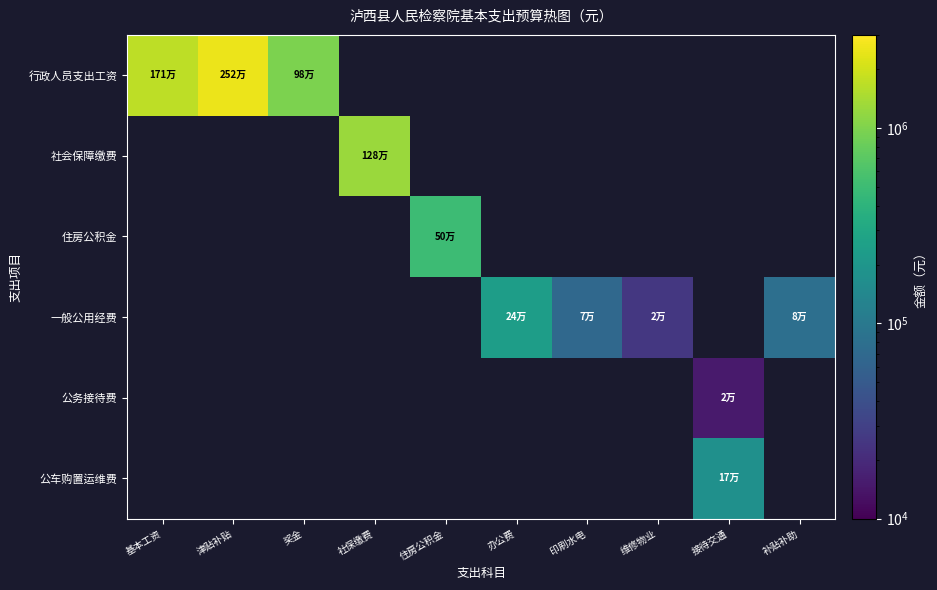

Which series changed the most between 基本工资 and 津贴补贴?

行政人员支出工资